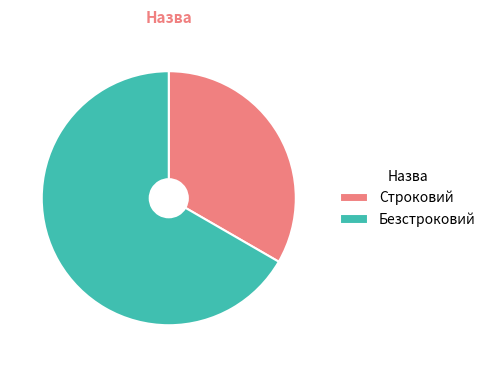

Which has a higher value, Строковий or Безстроковий?

Безстроковий